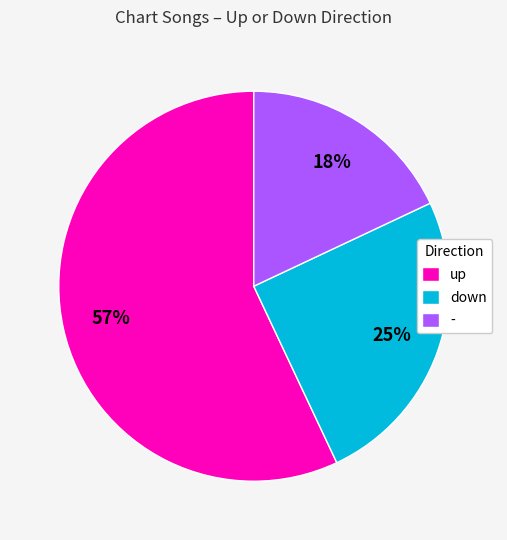

To the nearest percent, what portion does - represent?

18%